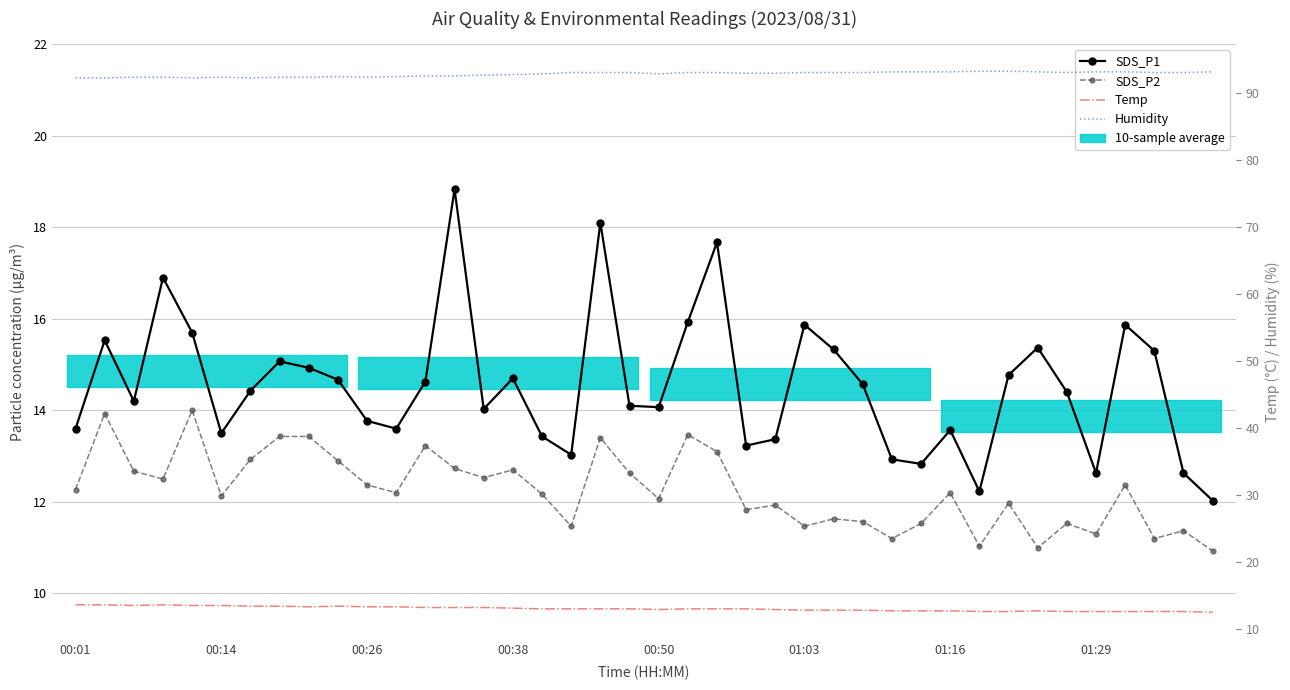

What is the sum of all Temp values?

520.8